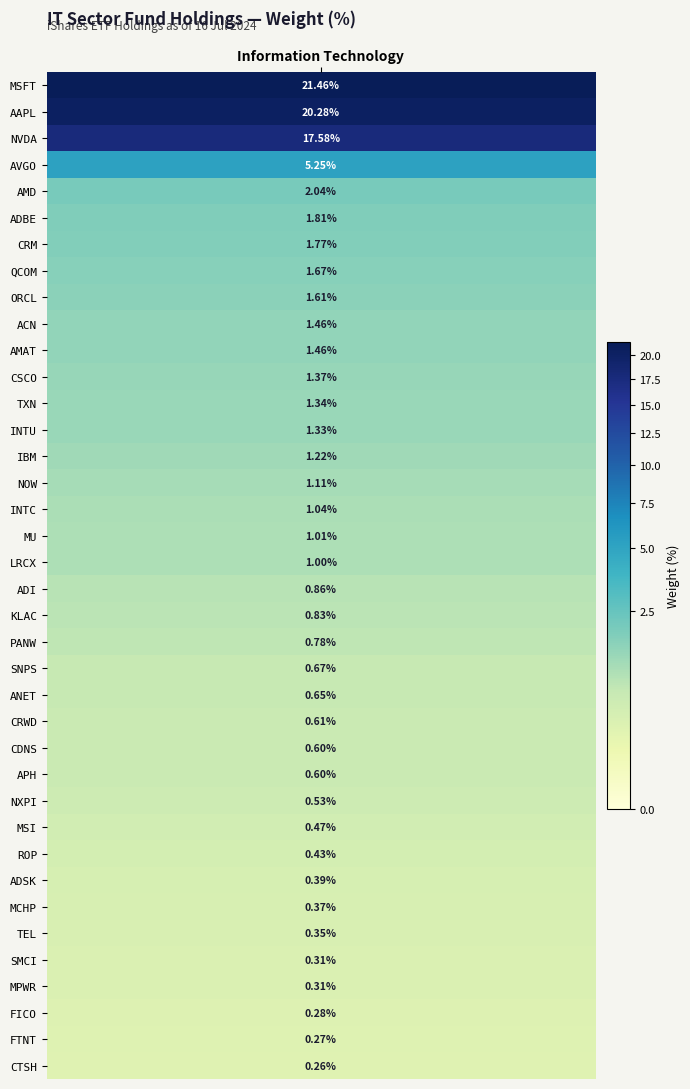

How many values in the ADI series exceed 0?

1